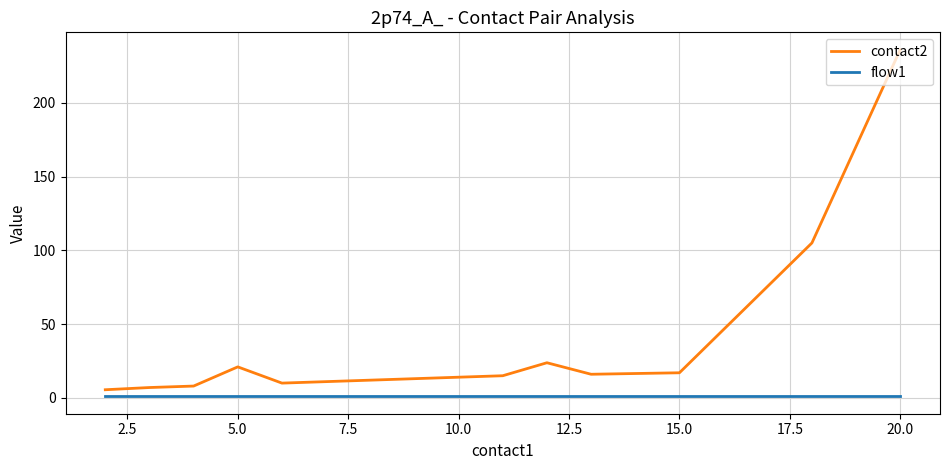

What is the maximum value for contact2?

236.0